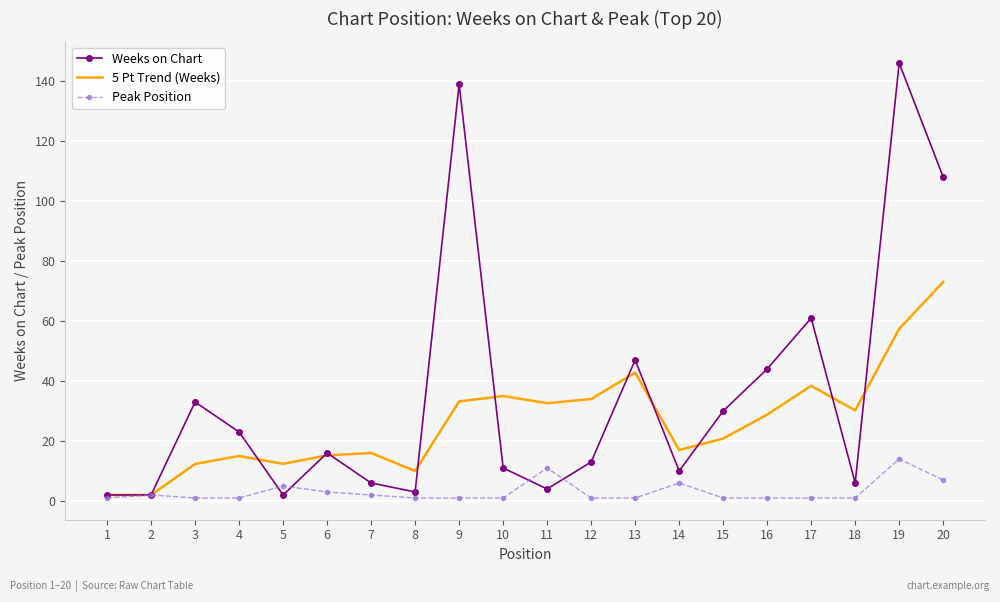

Where does the Weeks on Chart series first go above 16?

3